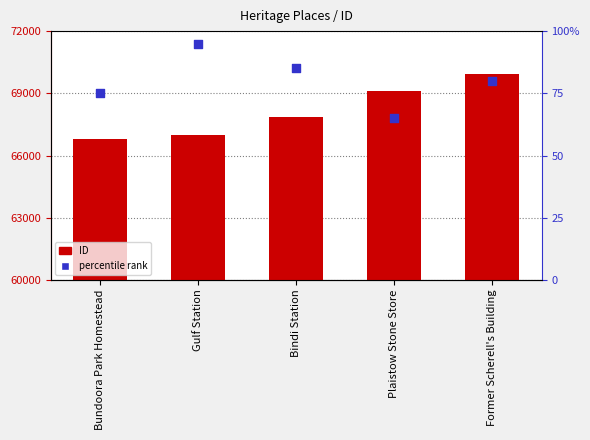

What is the total value across all series at Plaistow Stone Store?

69168